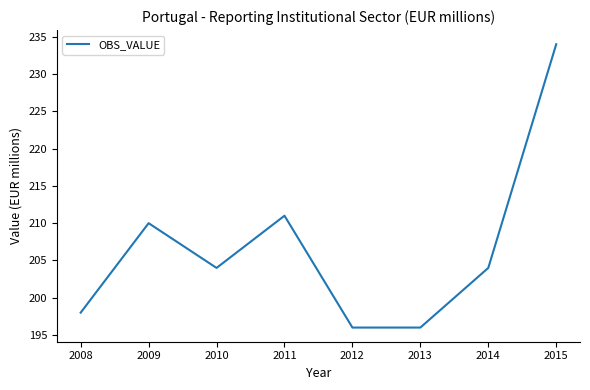

What is the difference between the second highest and minimum values?

15